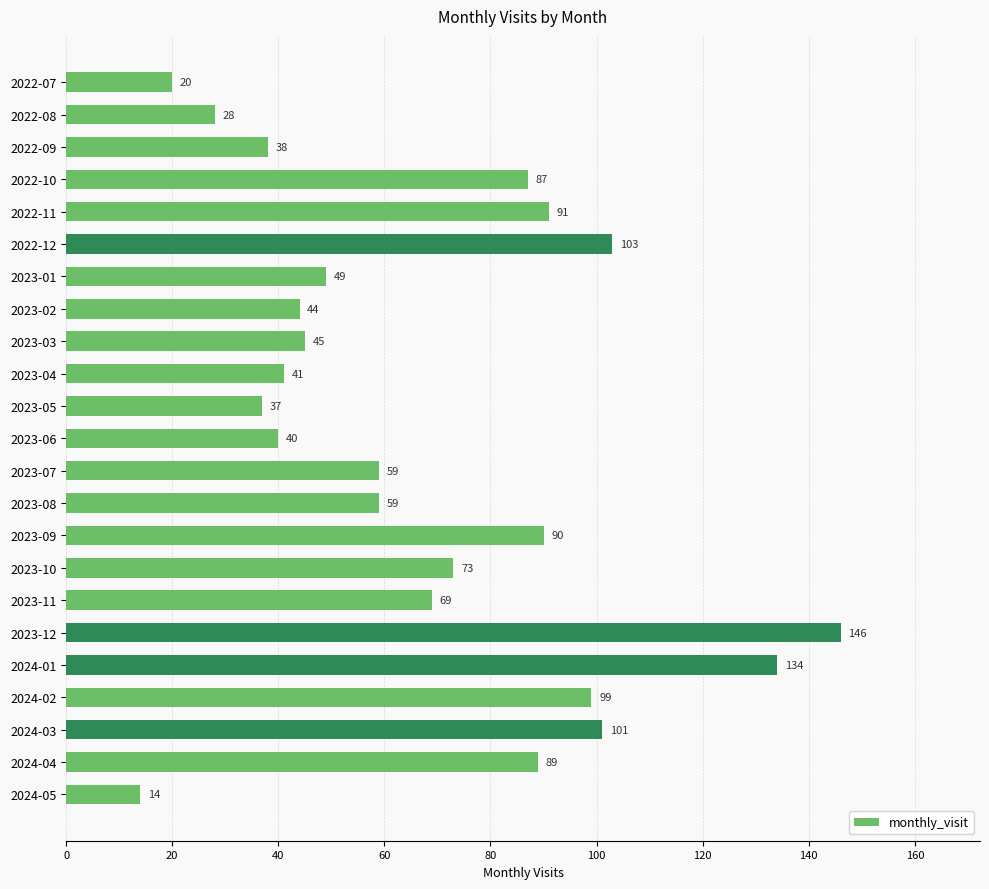

Reading top to bottom, list all the values displayed in this chart.

20	28	38	87	91	103	49	44	45	41	37	40	59	59	90	73	69	146	134	99	101	89	14